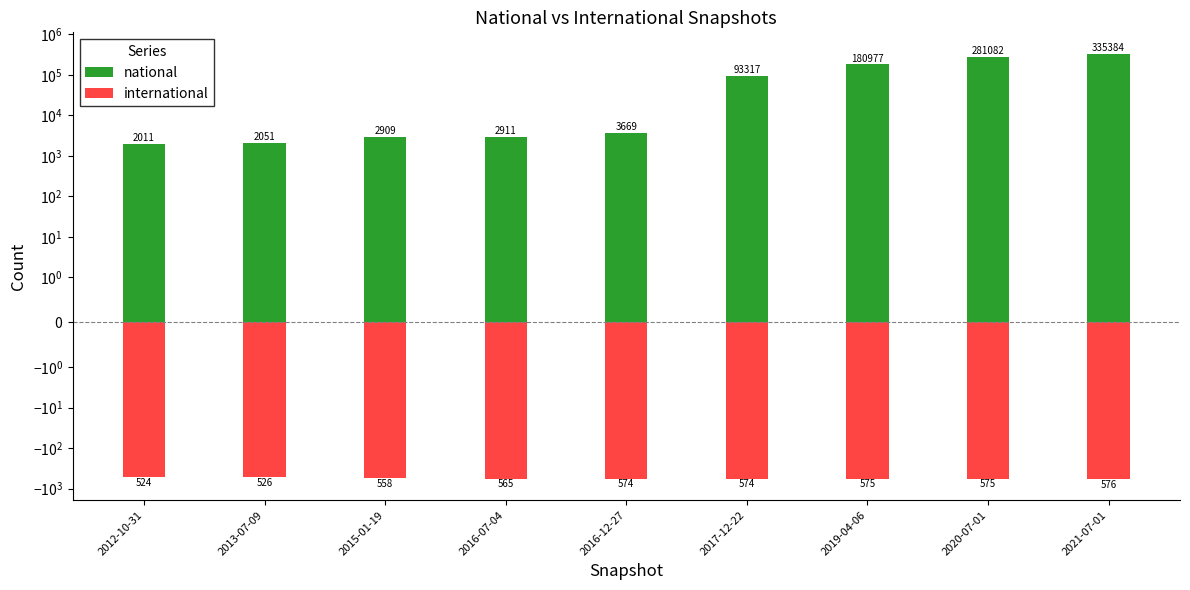

How many distinct data groups are displayed?

2